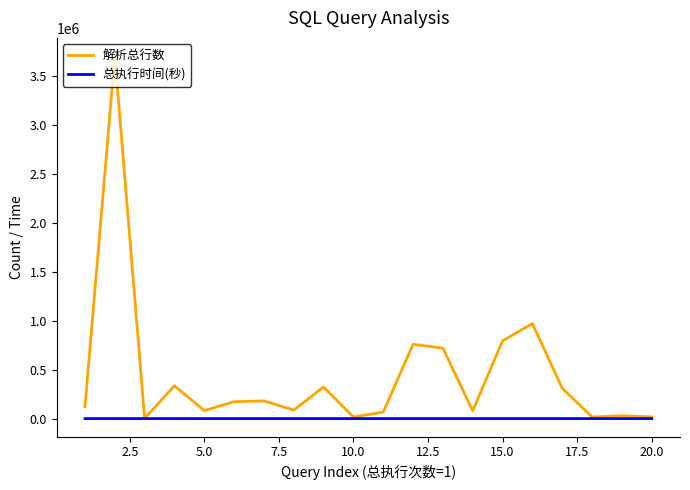

Which series has the largest total across all categories?

解析总行数